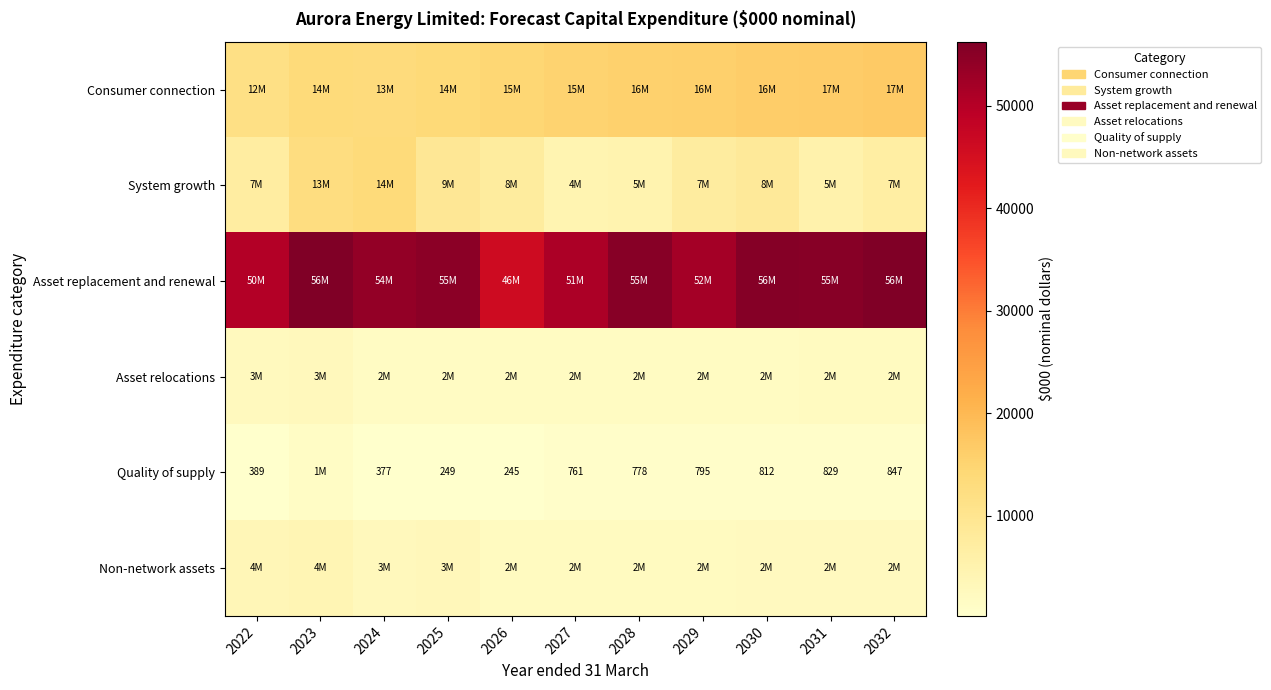

How many data points in System growth are above 7434?

6